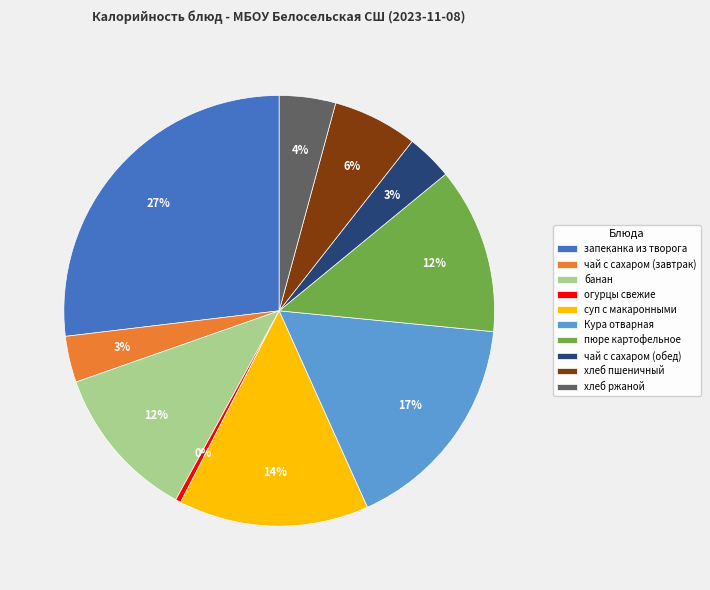

Between суп с макаронными and хлеб пшеничный, which is larger?

суп с макаронными